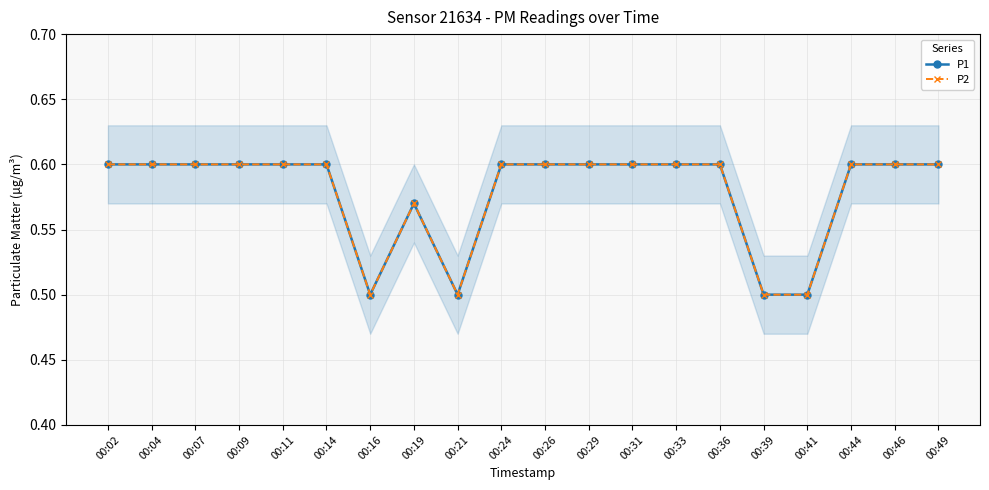

What is the smallest value displayed?

0.5